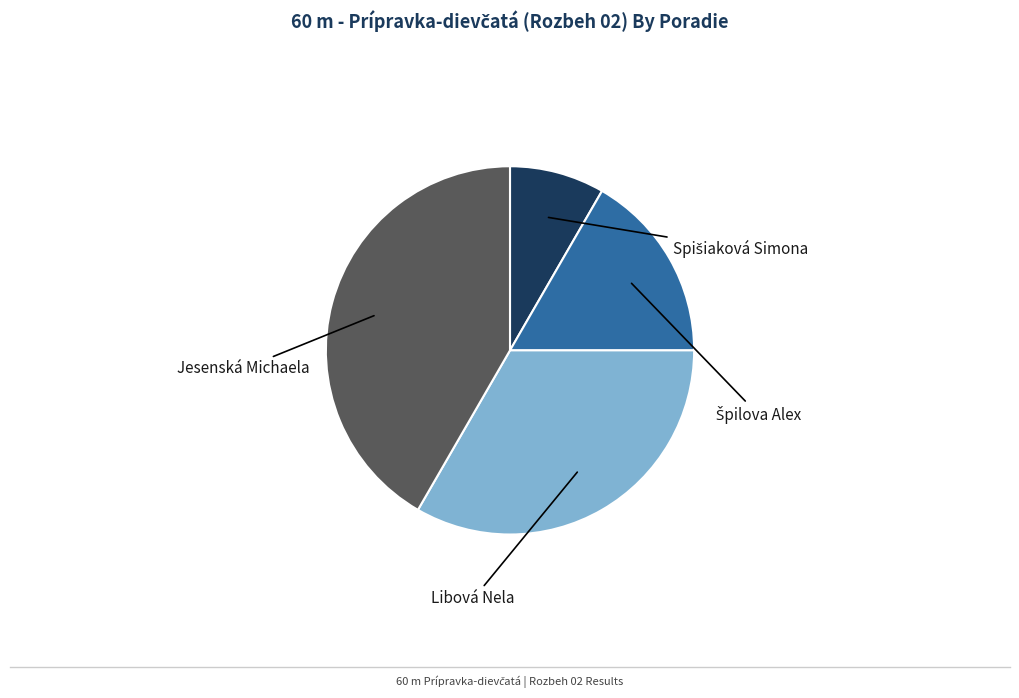

Is there any slice that represents more than half of the pie?

No